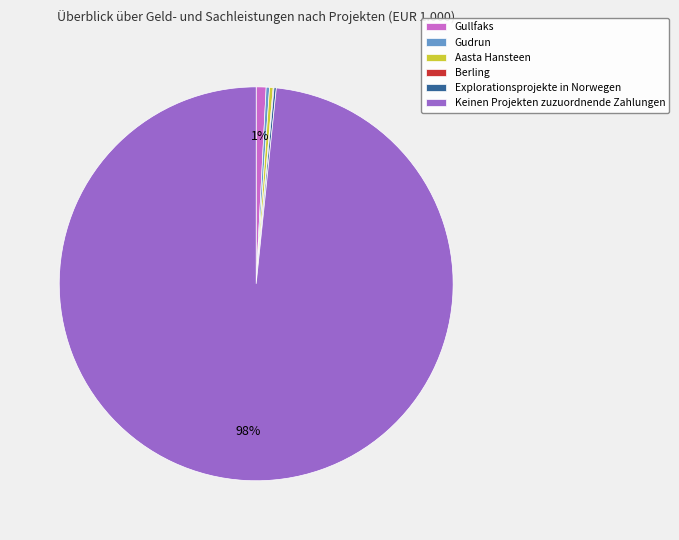

Does any single category account for the majority?

Yes